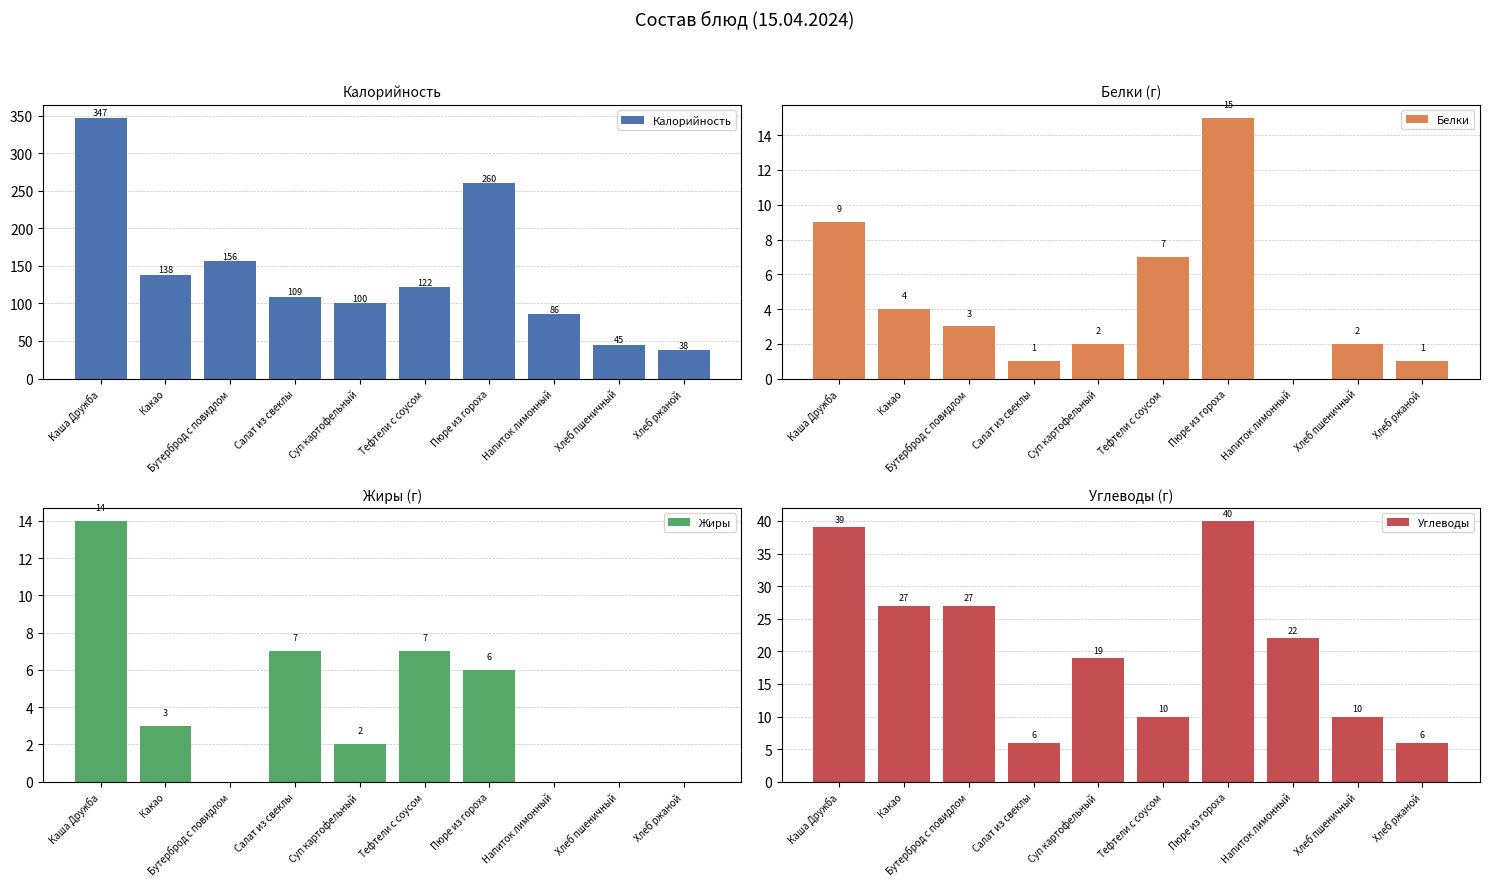

Is the value of Жиры at Хлеб пшеничный greater than the value of Углеводы at Напиток лимонный?

No